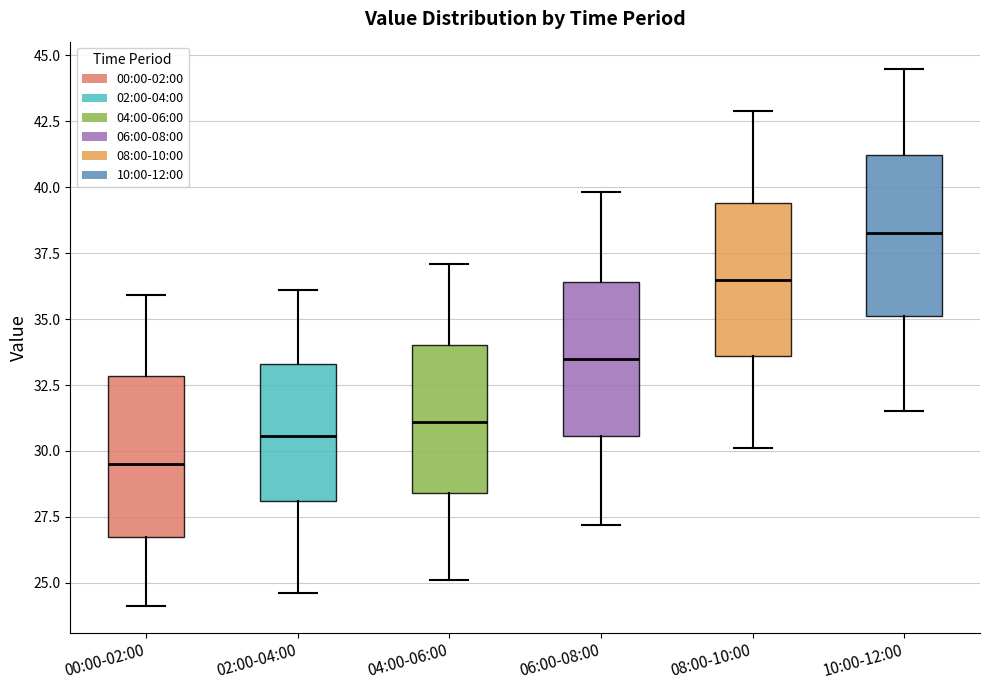

Where is the lower edge of the box for 00:00-02:00 on the y-axis? The values are not printed on the chart, so give them approximately, as read against the axis.

26.5